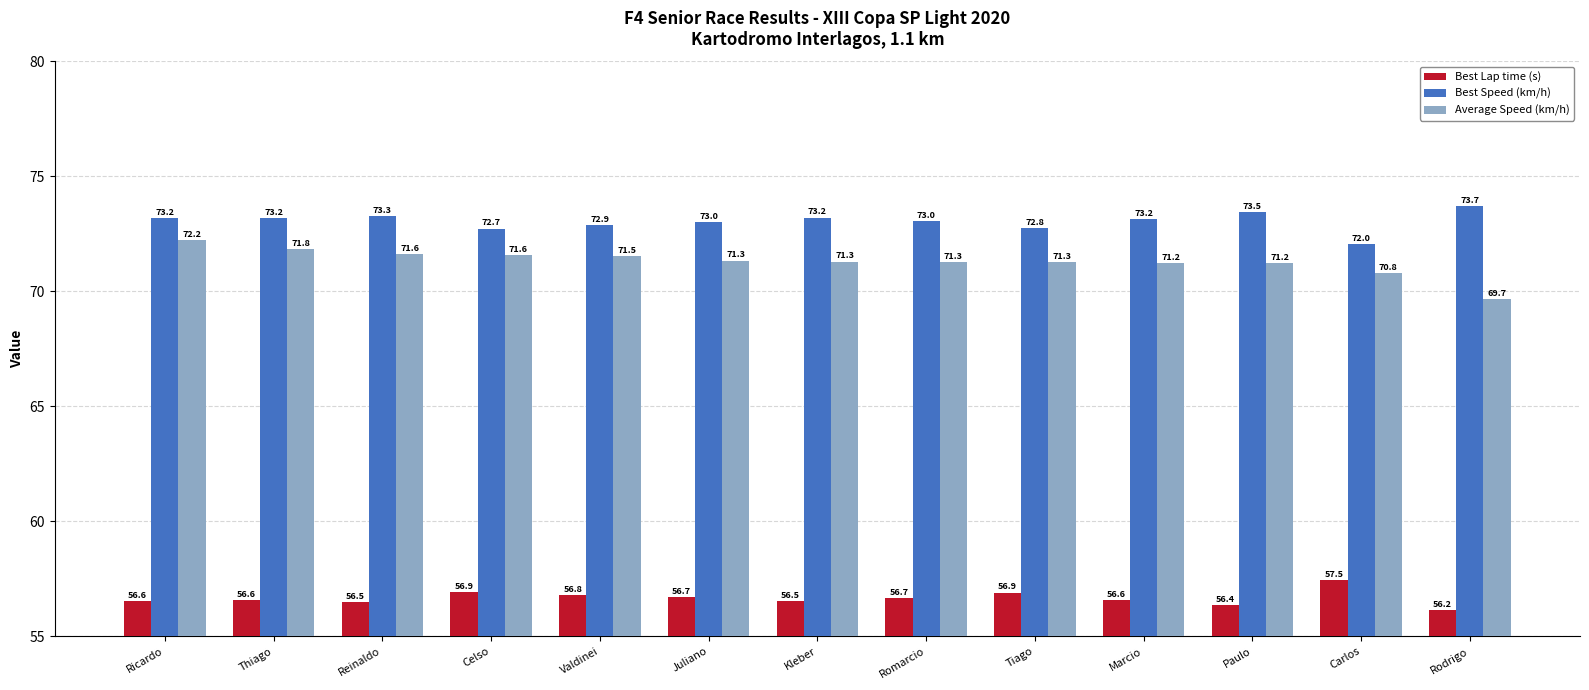

What is the value of the Best Lap time (s) bar at the 3rd from the left?

56.5